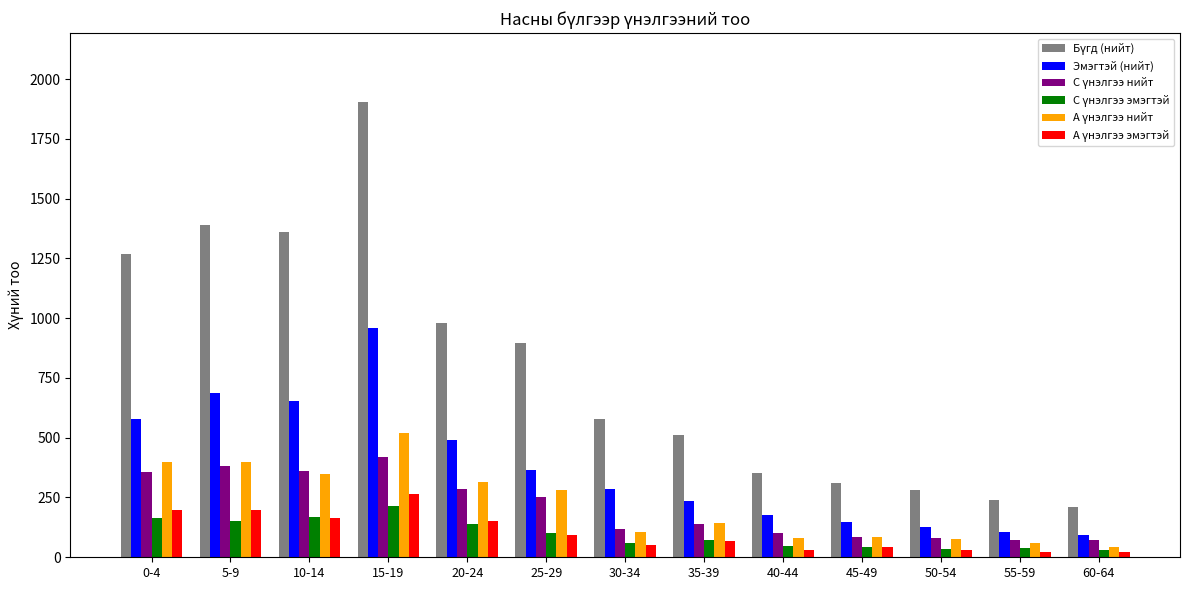

What is the spread (max minus min) of values at 15-19?

1691